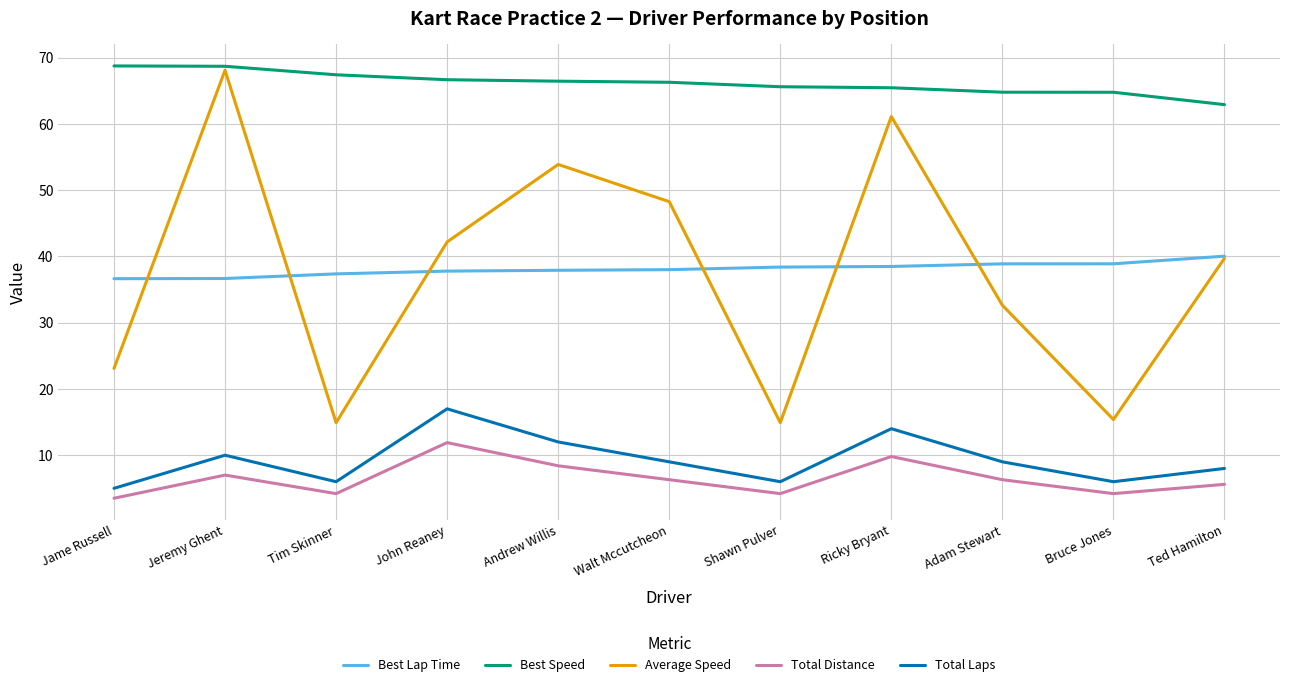

What is the difference between the maximum and minimum values in the Best Speed series?

5.8